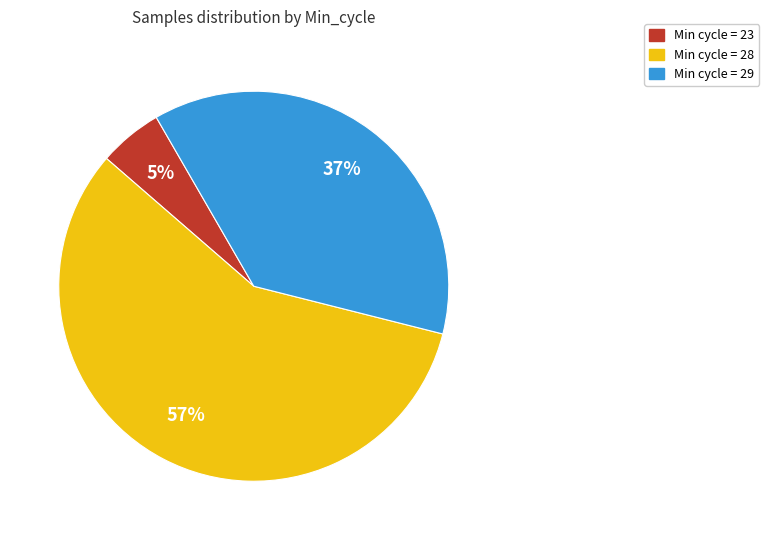

To the nearest percent, what is the average slice percentage?

33%